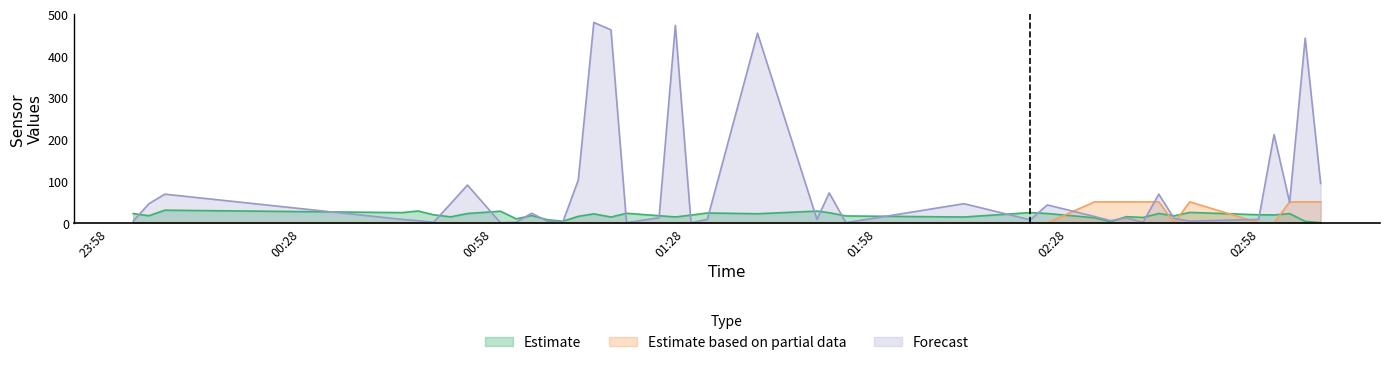

How many interior local valleys does the Forecast series have?

12